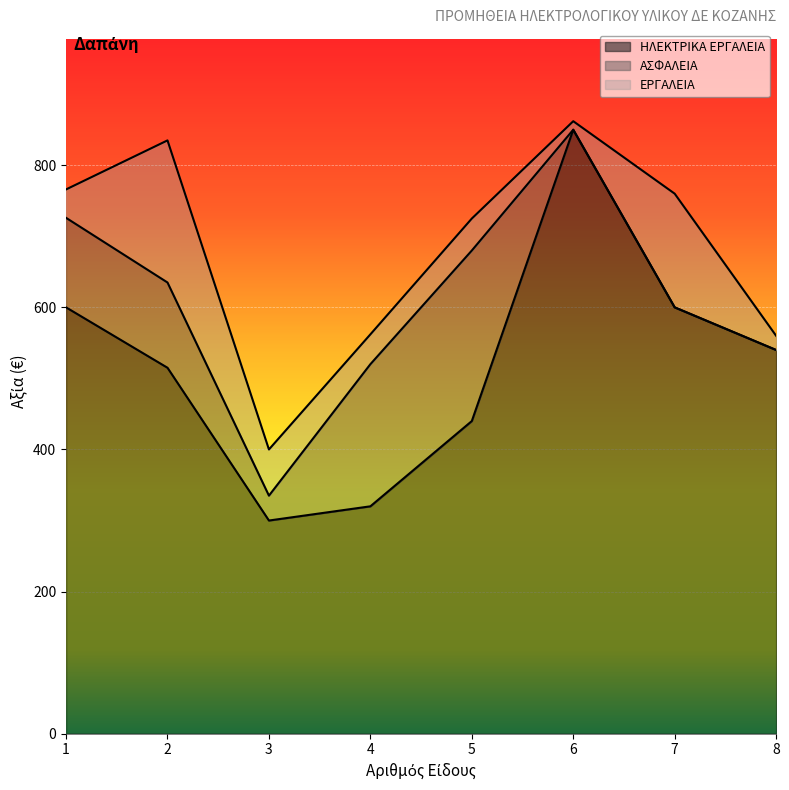

What is the difference between the second highest and second lowest values in the ΑΣΦΑΛΕΙΑ series?

200